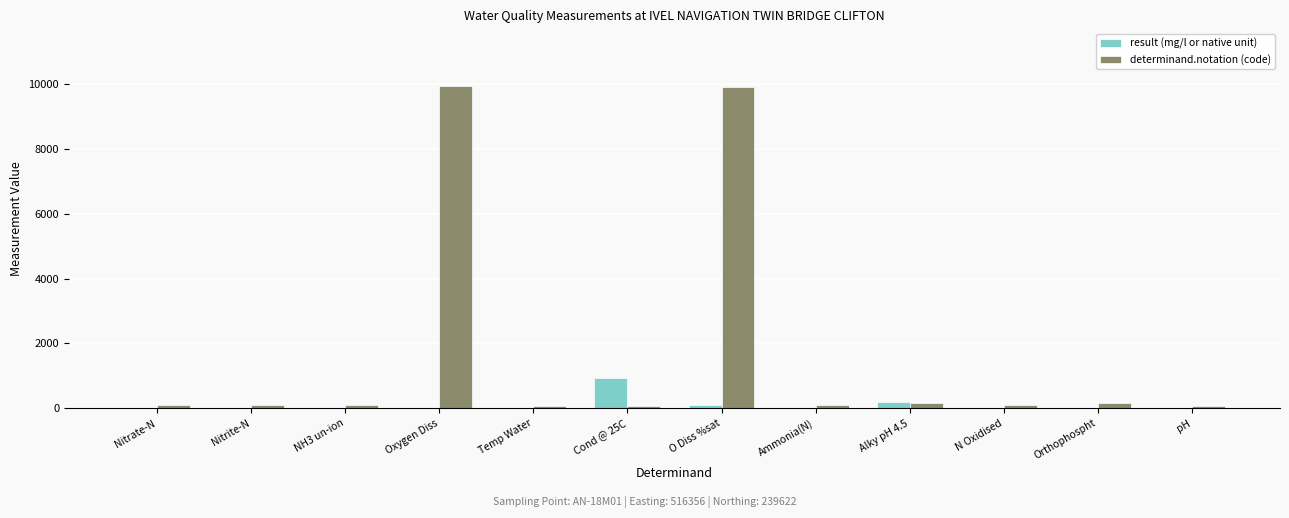

What is the difference between the determinand.notation (code) values at Cond @ 25C and Orthophospht?

103.0